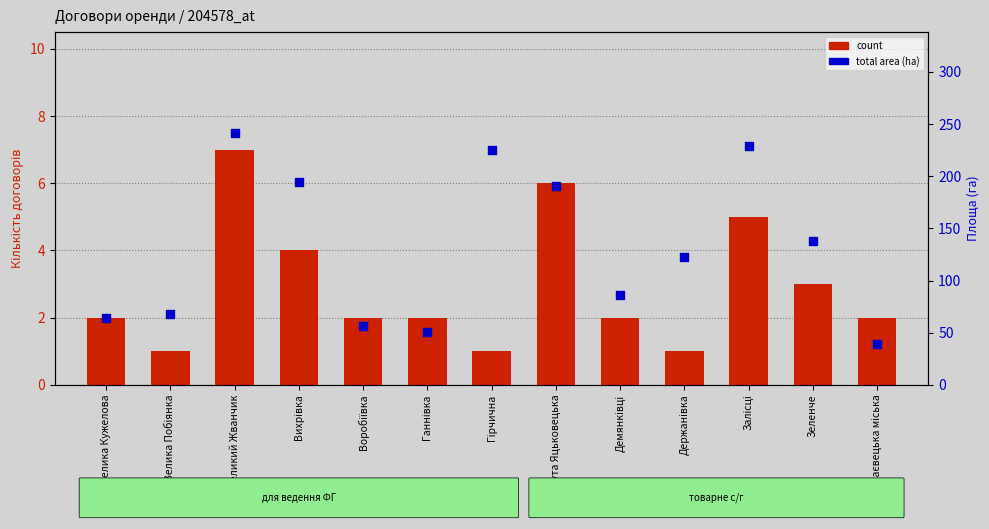

Which series has the widest spread of Y values?

total area (ha)